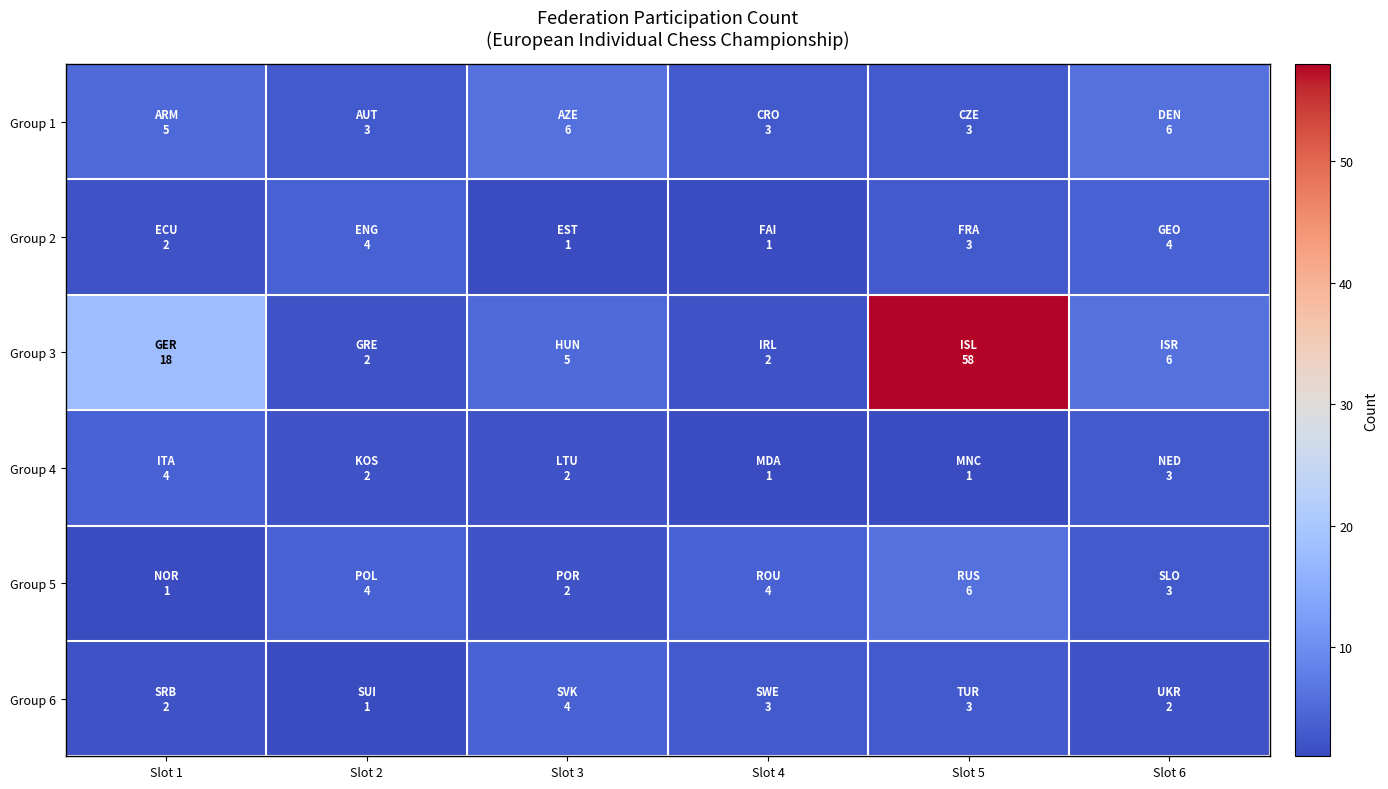

At Slot 3, list the series in order from largest to smallest.

Group 1, Group 3, Group 6, Group 4, Group 5, Group 2